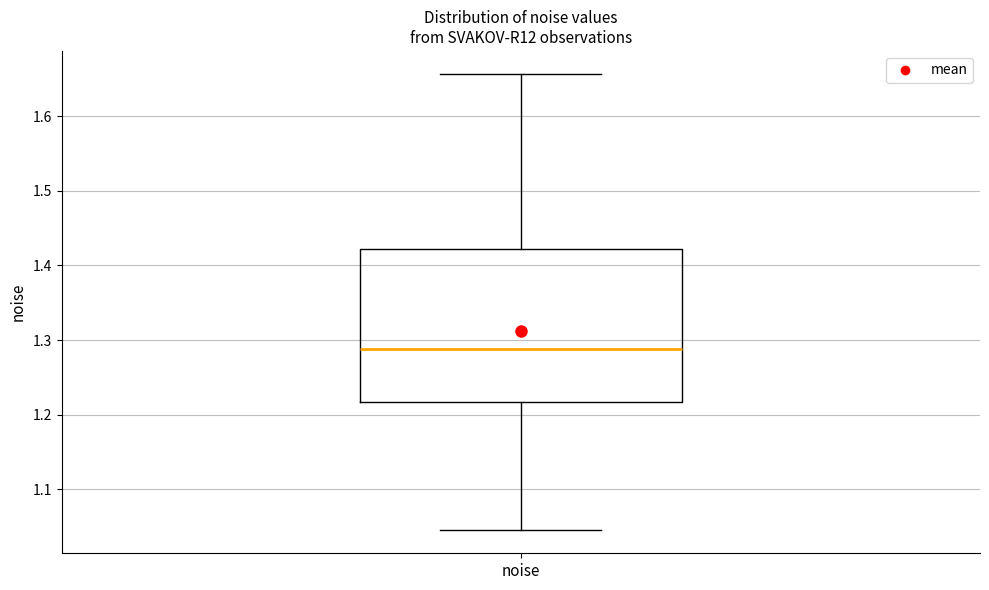

Read this box plot against the y-axis: the position of the median line, the range covered by the box, and the ends of both whiskers. The values are not printed on the chart, so give them approximately, as read against the axis.

median 1.29, box 1.22 to 1.42, whiskers 1.05 to 1.66